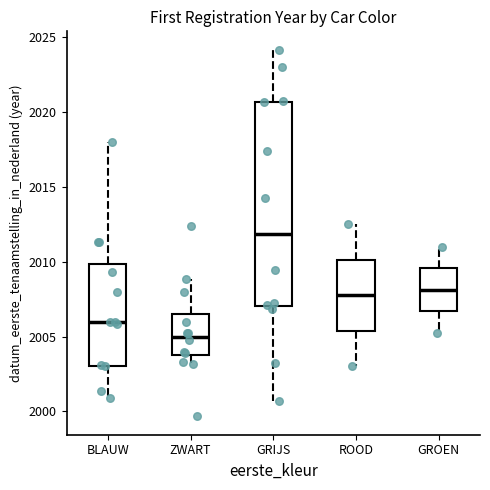

Reading left to right, read every box against the y-axis: the position of its median line, the range the box covers, and the ends of its whiskers. The values are not printed on the chart, so give them approximately, as read against the axis.

BLAUW: median 2006.0, box 2003.0 to 2010.0, whiskers 2001.0 to 2018.0
ZWART: median 2005.0, box 2004.0 to 2006.5, whiskers 2003.0 to 2009.0
GRIJS: median 2012.0, box 2007.0 to 2020.5, whiskers 2000.5 to 2024.0
ROOD: median 2008.0, box 2005.5 to 2010.0, whiskers 2003.0 to 2012.5
GROEN: median 2008.0, box 2006.5 to 2009.5, whiskers 2005.5 to 2011.0